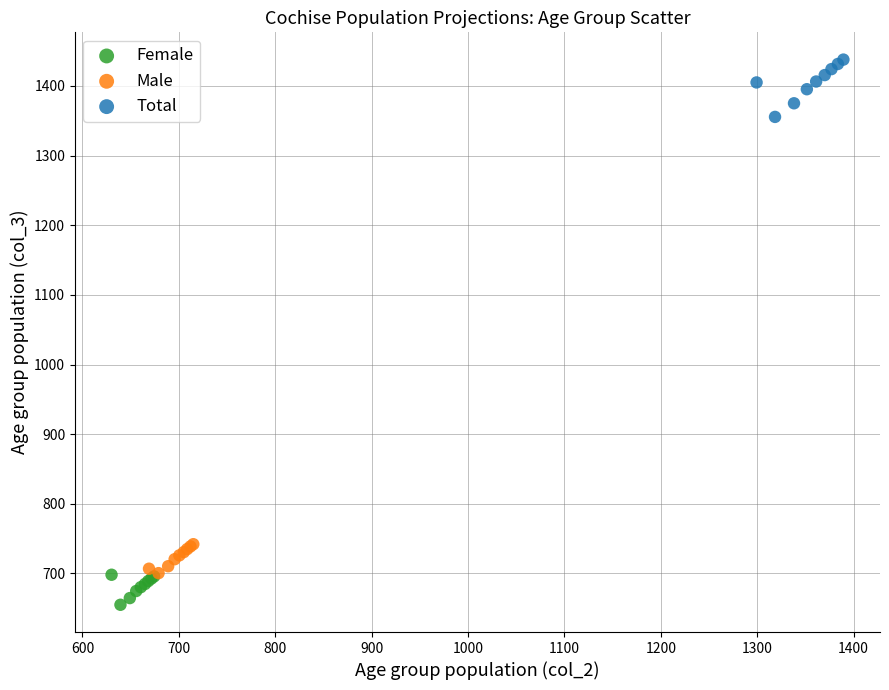

Which series reaches the minimum Y coordinate?

Female